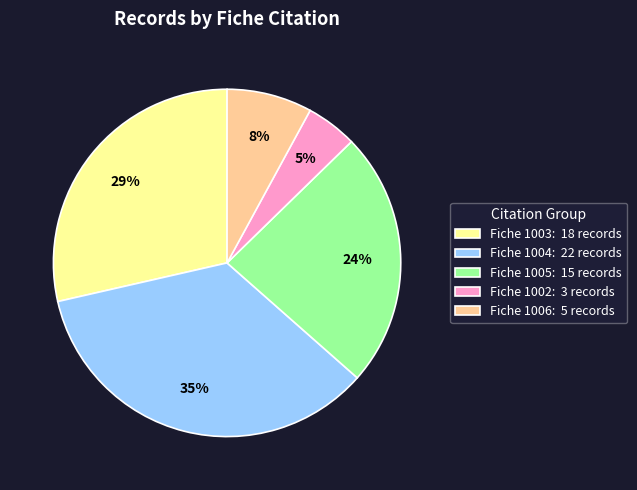

What is the smallest slice in the pie chart?

Fiche 1002